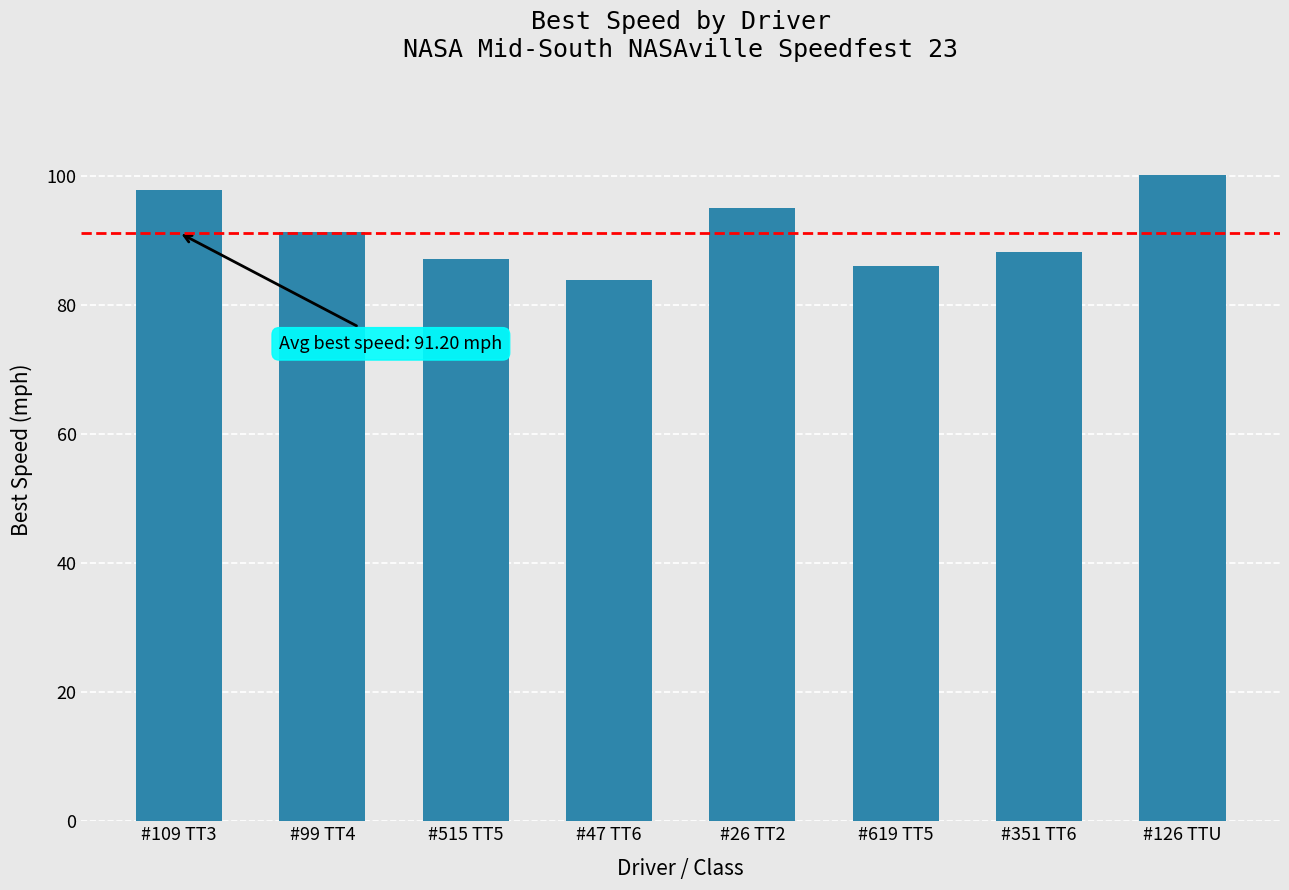

How many data points does each series have?

8